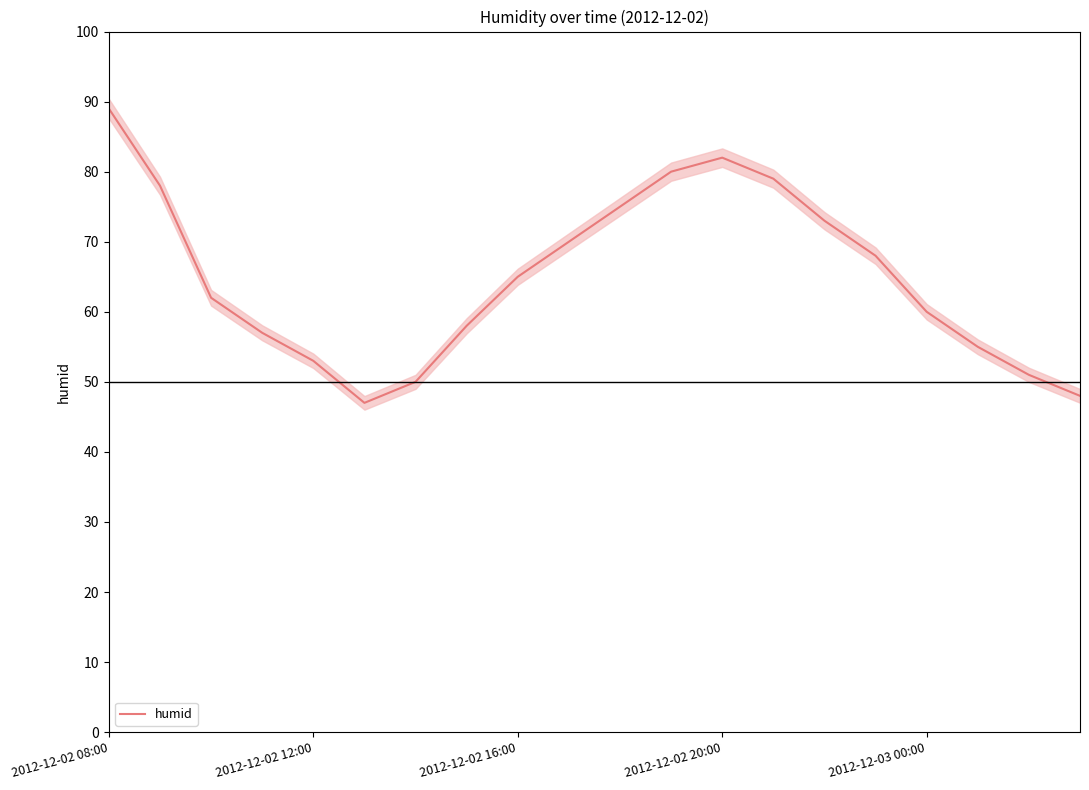

Count the number of data series in this chart.

1